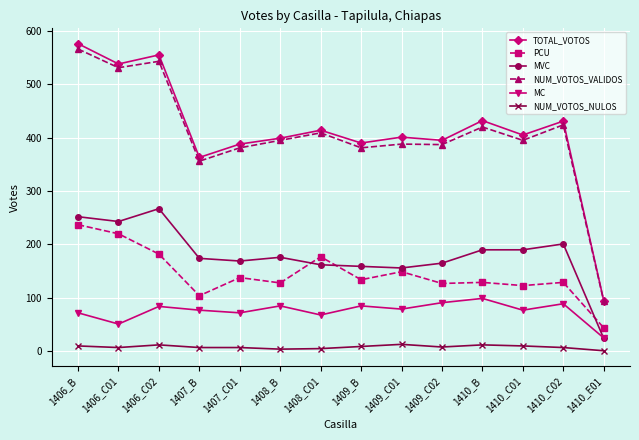

The value of TOTAL_VOTOS at 1410_E01 is 141. True or false?

False